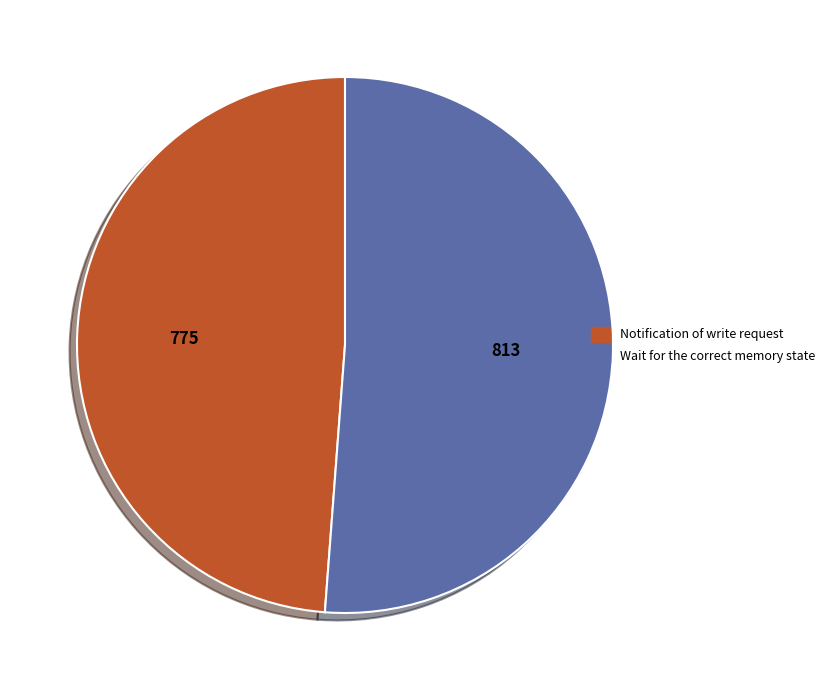

Which has a higher value, Notification of write request or Wait for the correct memory state?

Wait for the correct memory state